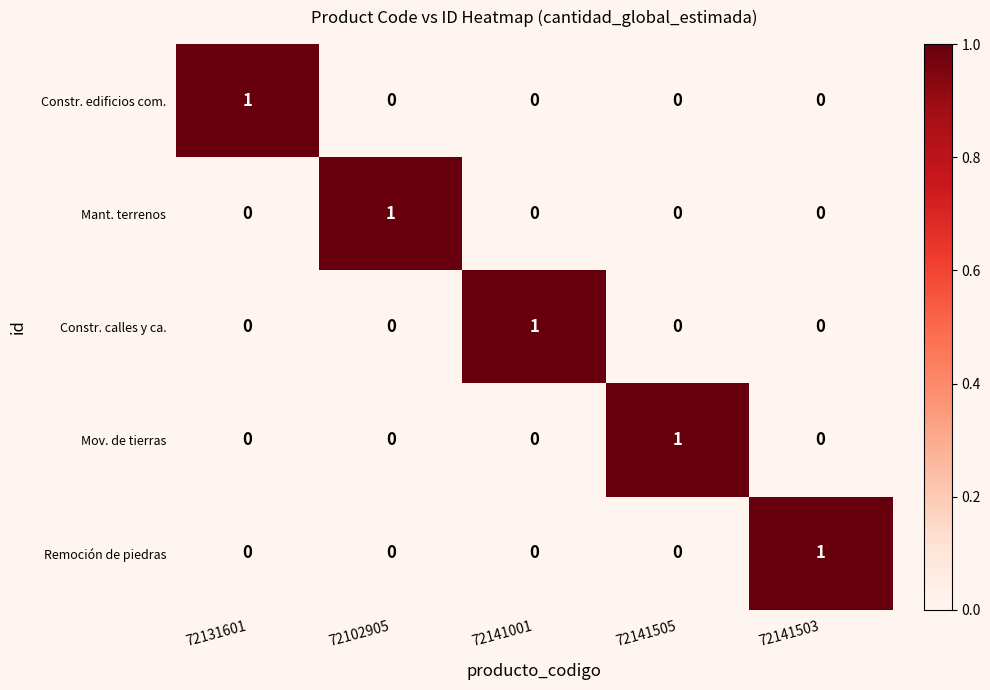

What is the spread (max minus min) of values at 72131601?

1